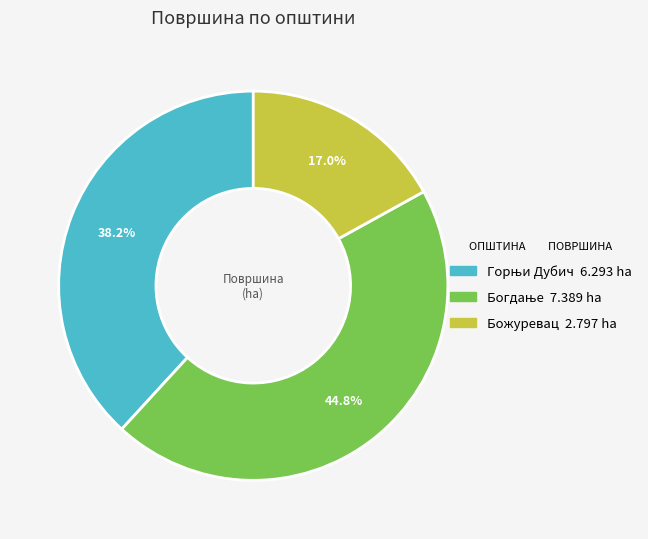

Does Божуревац account for over 50% of the chart?

No